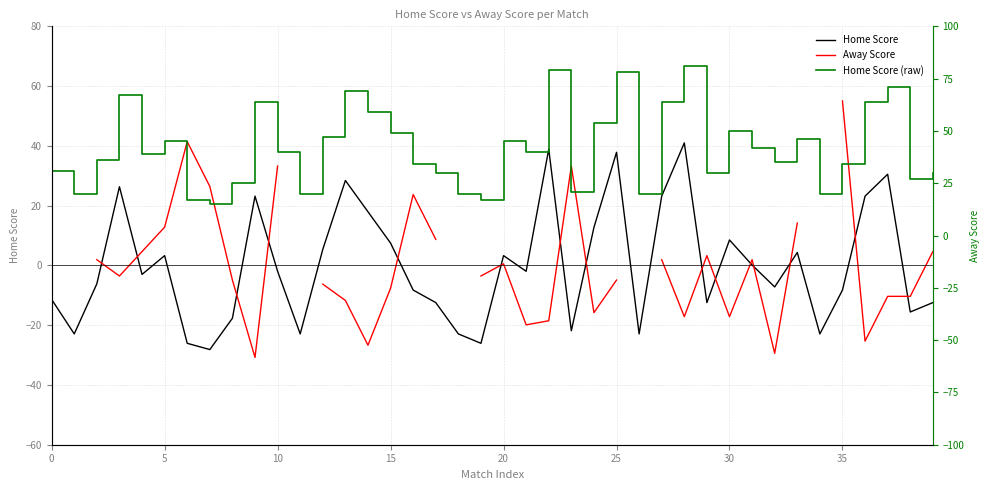

What is the approximate value of Home Score at 36?

23.2